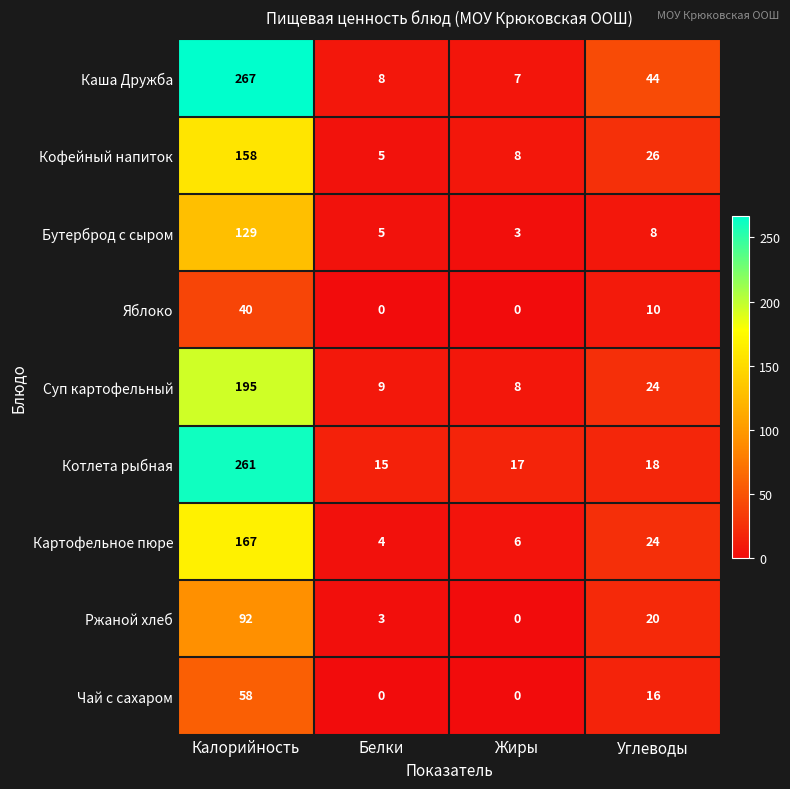

What is the difference between the highest and lowest values at Углеводы?

36